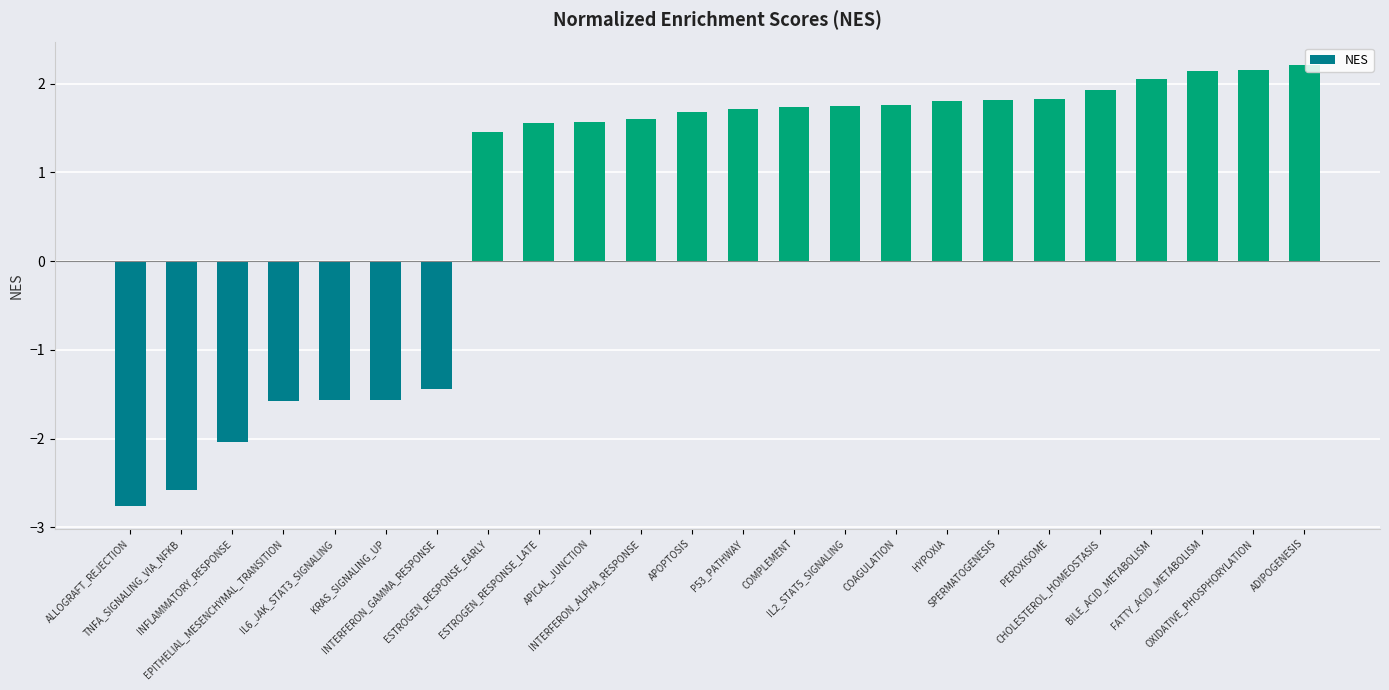

What is the smallest value displayed?

-2.8